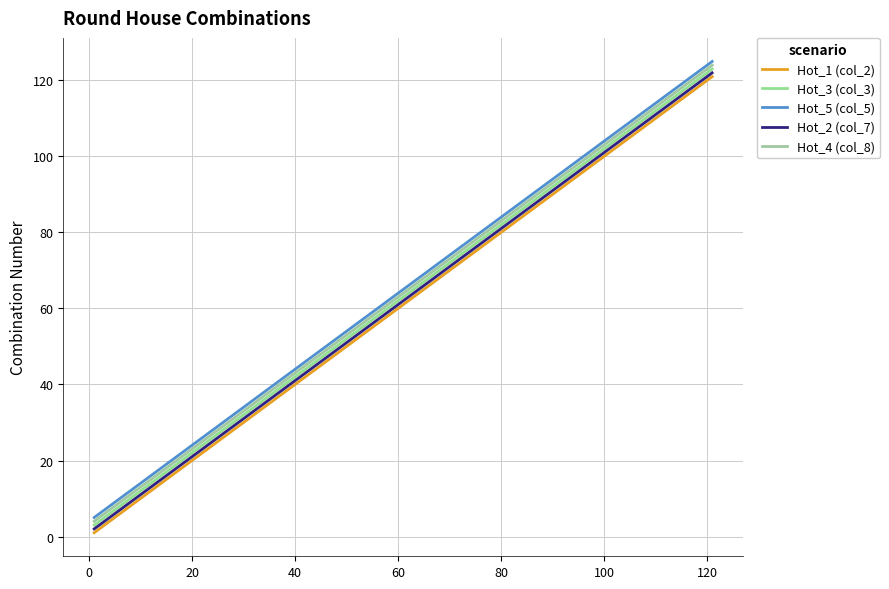

What is the difference between the maximum and minimum values in the Hot_1 (col_2) series?

120